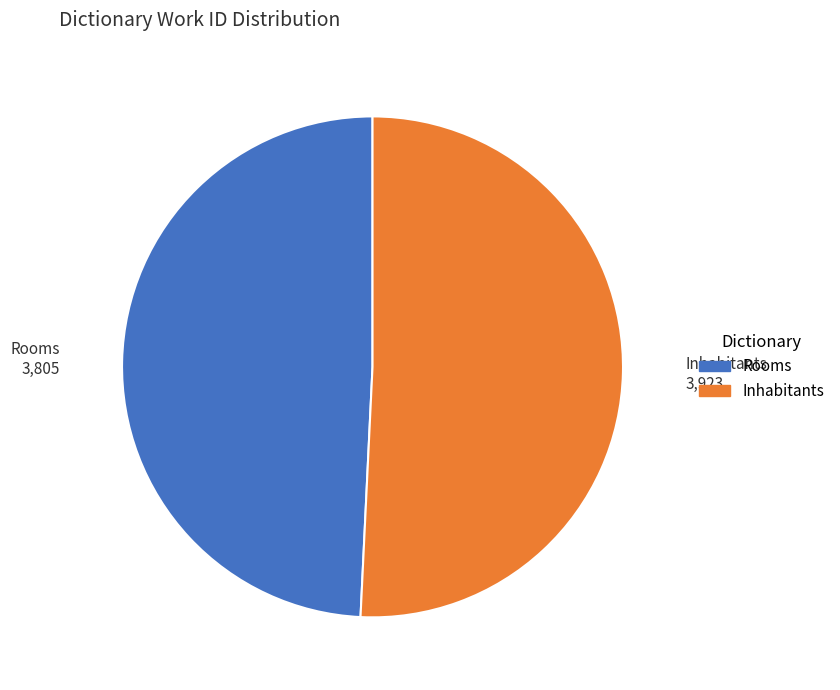

The Inhabitants slice represents 41% of the pie. True or false?

False